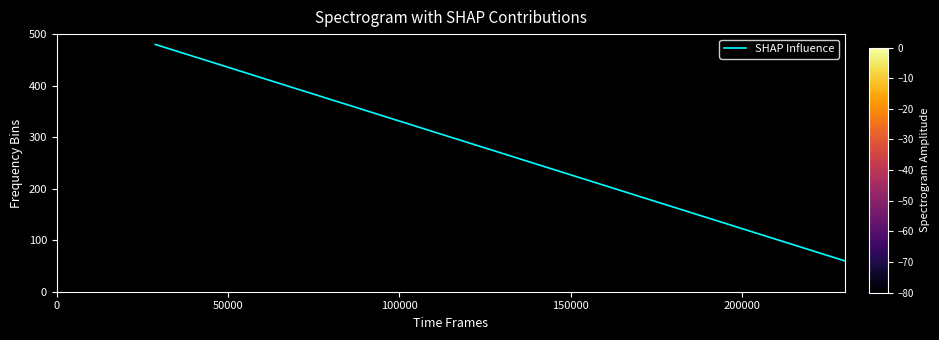

What is the average value?

270